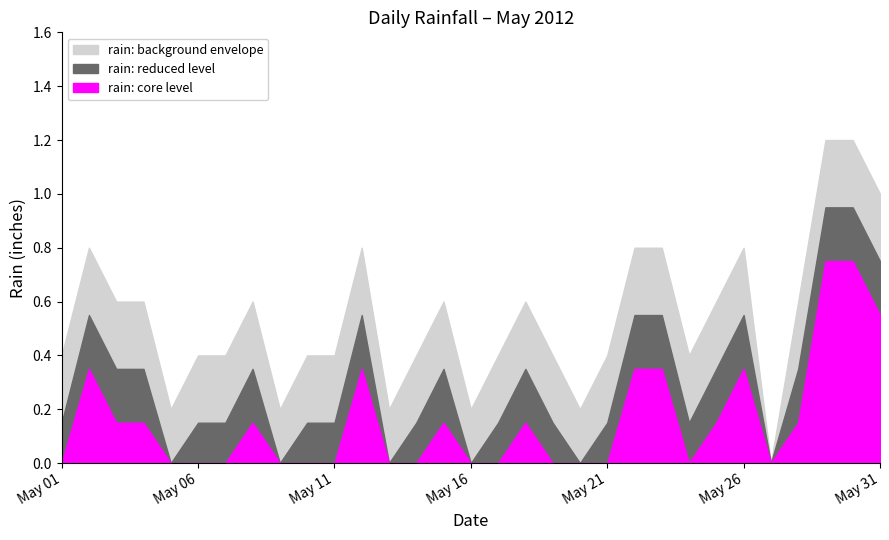

At which category does the data reach its first local valley?

2012-05-05